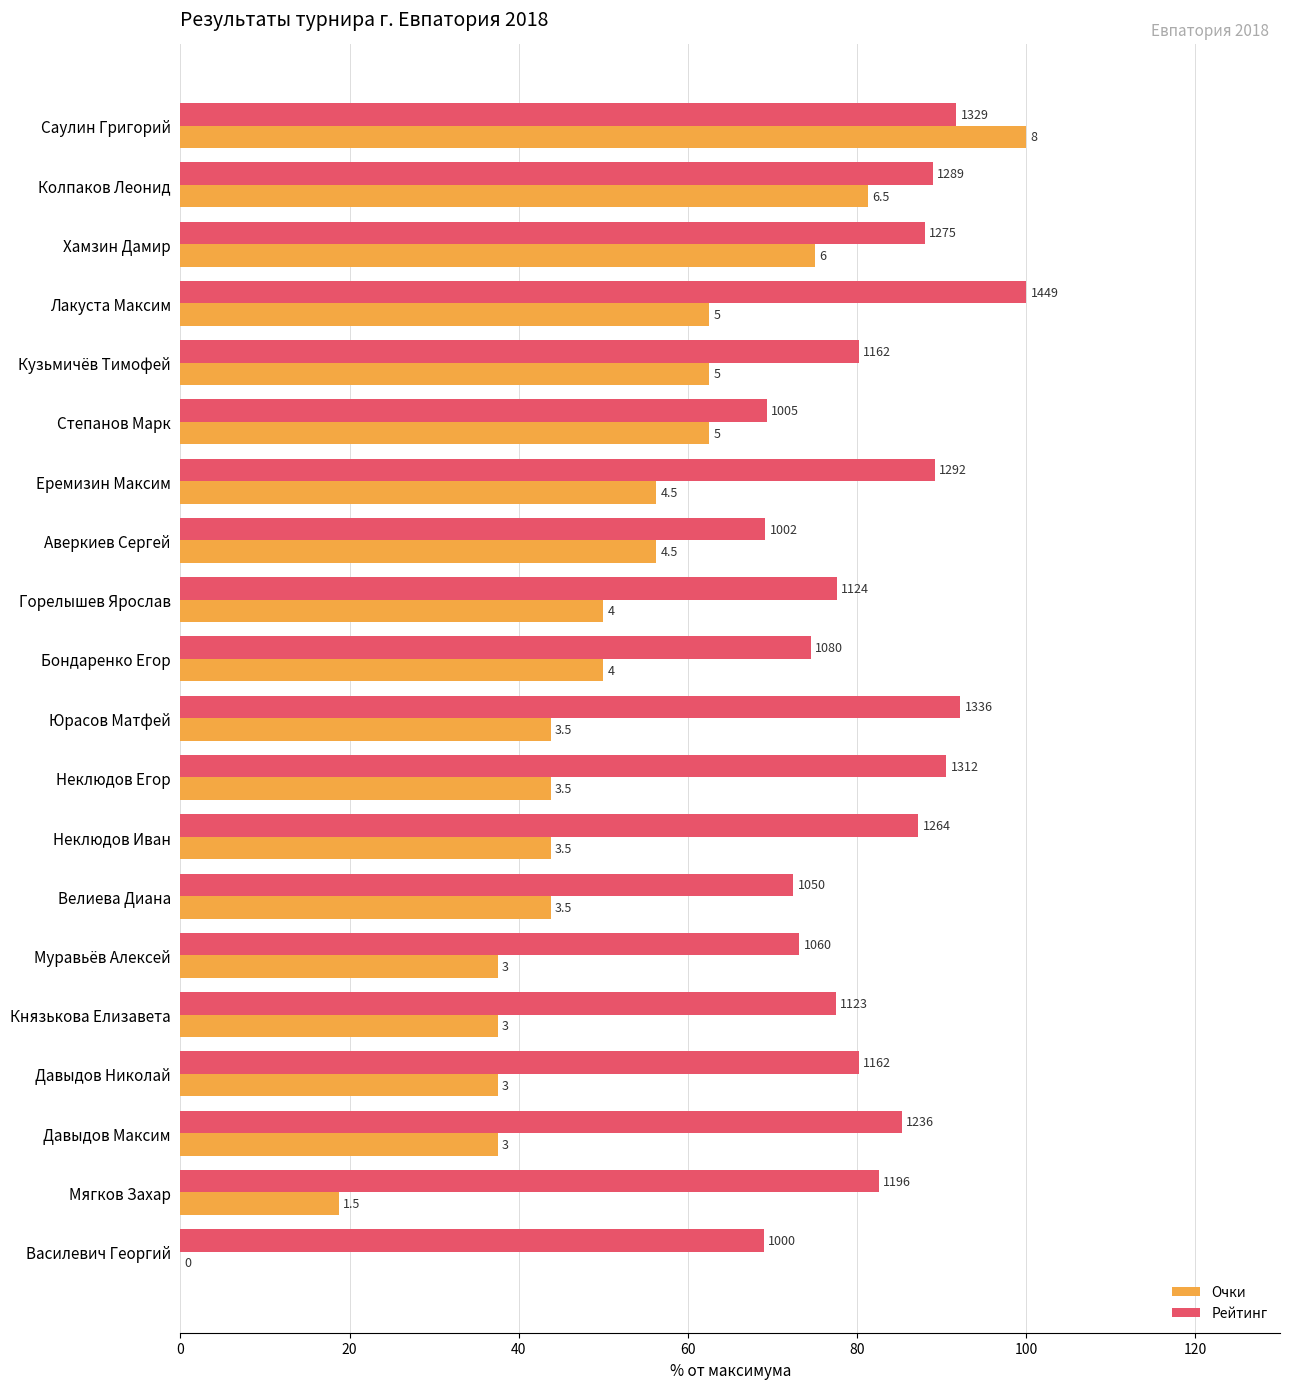

What is the difference between the maximum and minimum values in the Очки series?

100.0